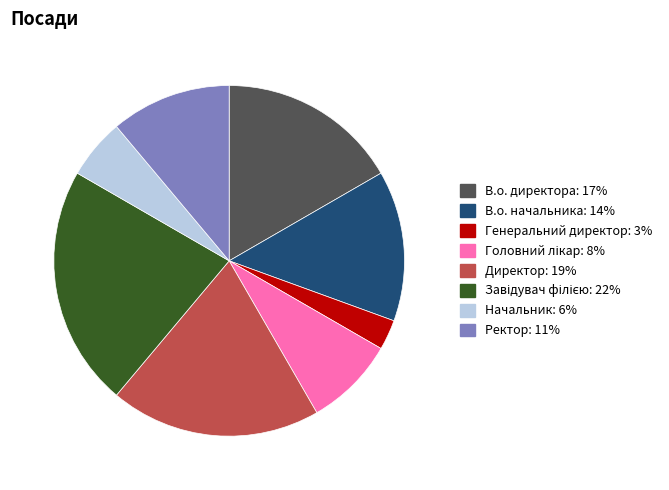

Is it true that В.о. начальника is 14% of the pie?

True